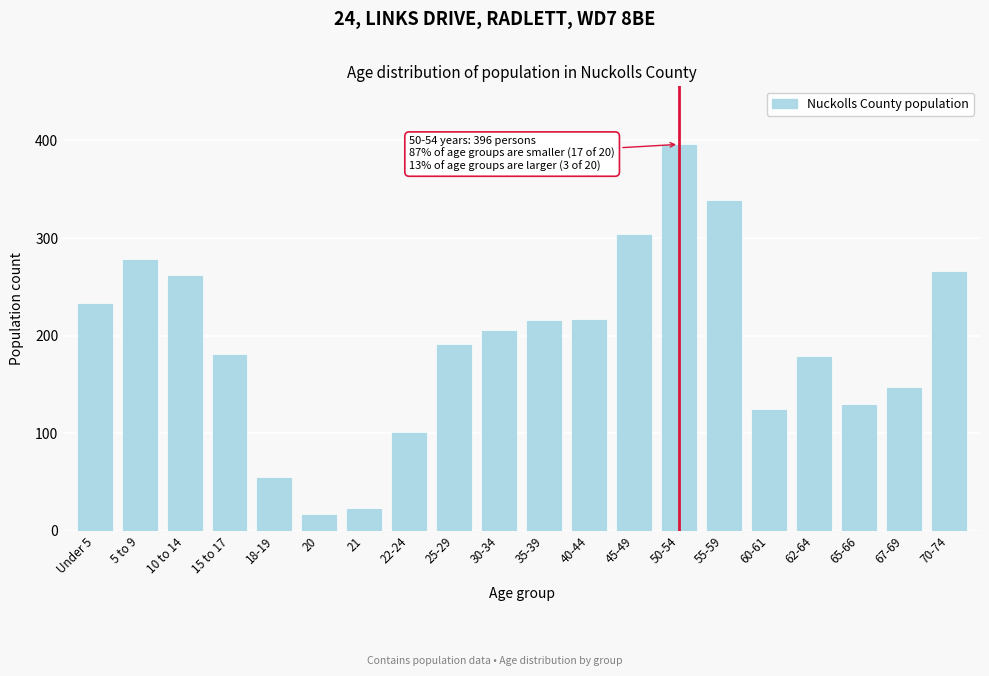

What is the label of the 17th bar from the left?

62-64